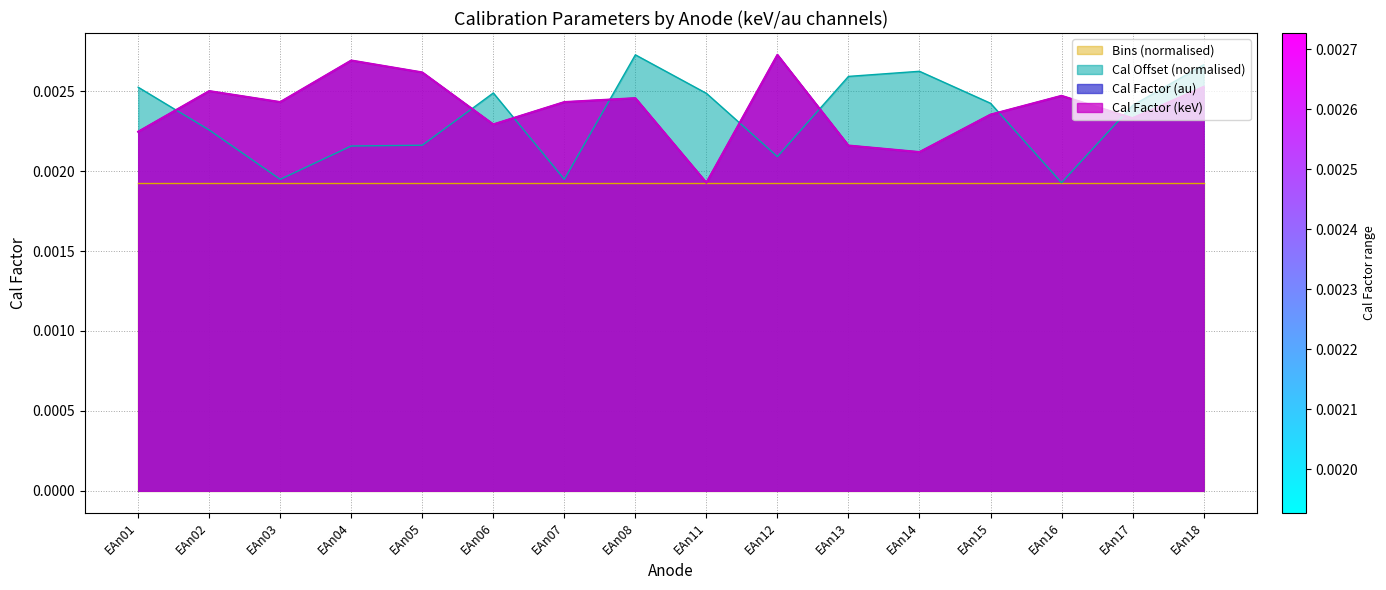

Does the chart have visible grid lines?

Yes